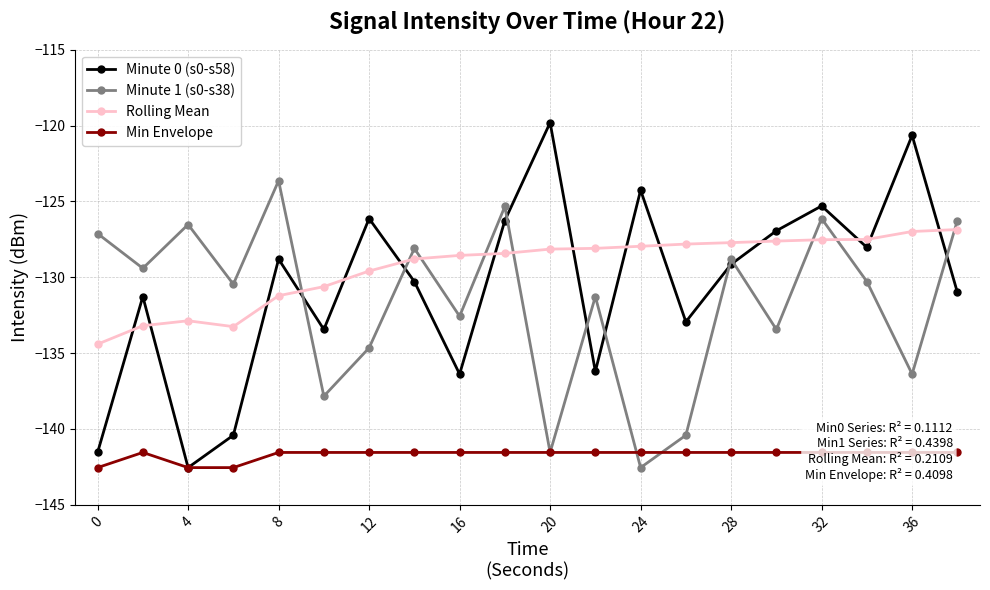

At how many categories does at least one series exceed -130?

18